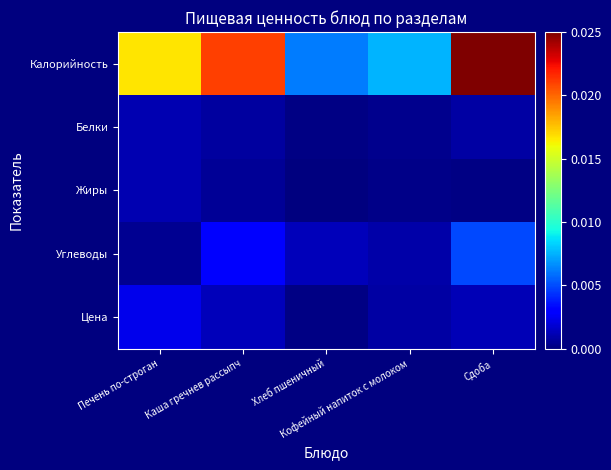

List the series in order of their peak value, lowest first.

Жиры, Белки, Цена, Углеводы, Калорийность